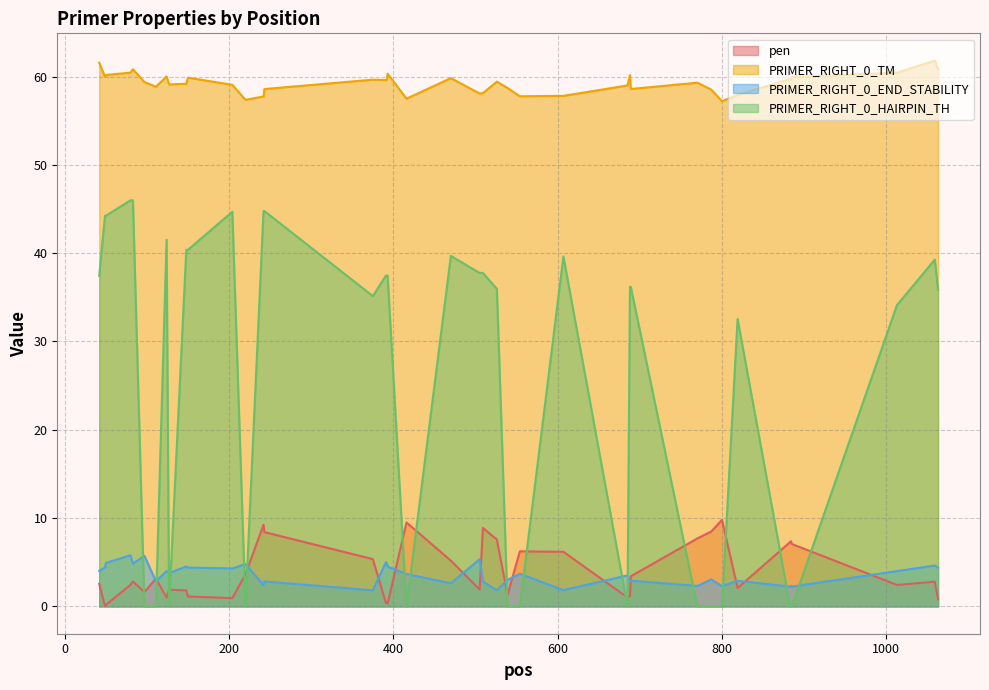

Which series has the largest total across all categories?

PRIMER_RIGHT_0_TM